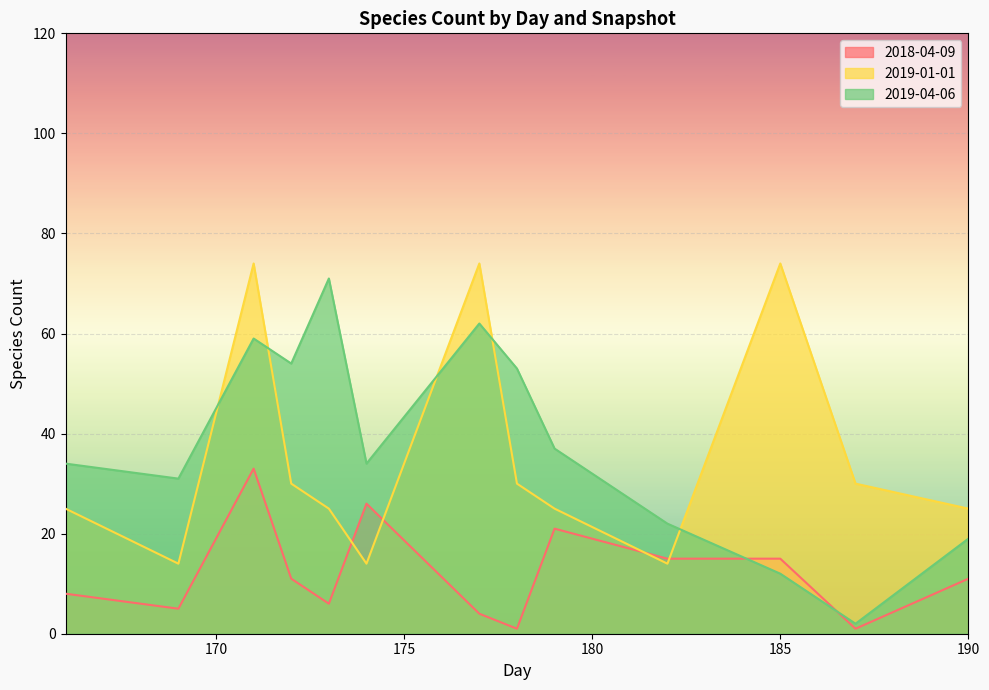

How many data points does each series have?

13